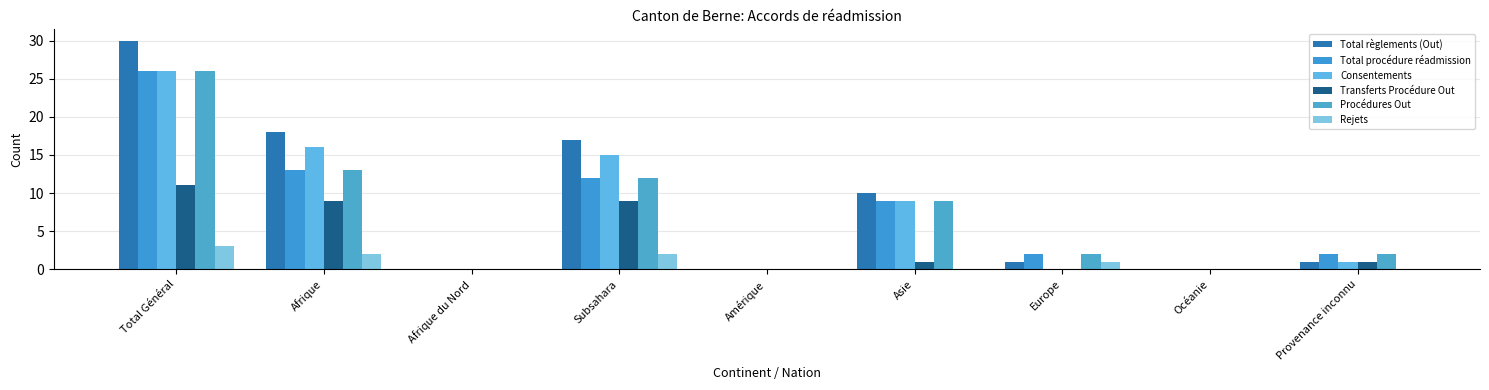

At which label is Total procédure réadmission closest to 13?

Afrique